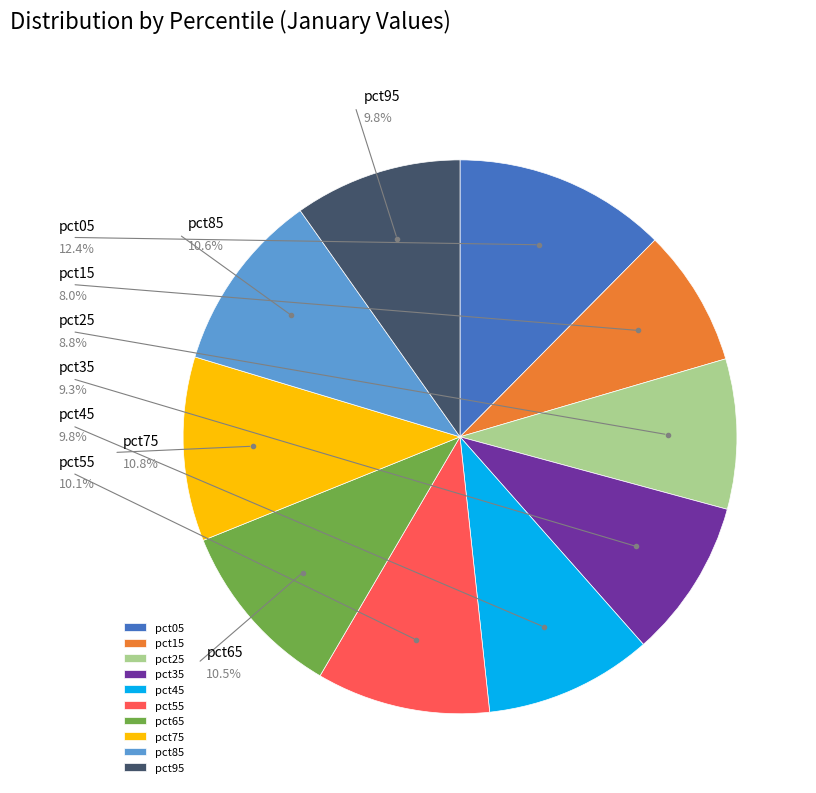

Is pct55 the majority of the pie?

No